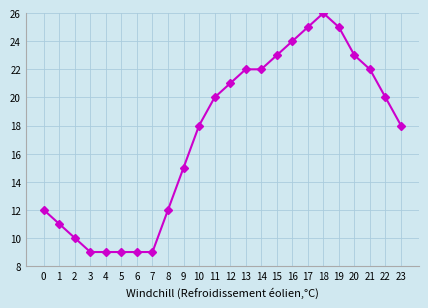

What is the value of the 10th point from the left?

15